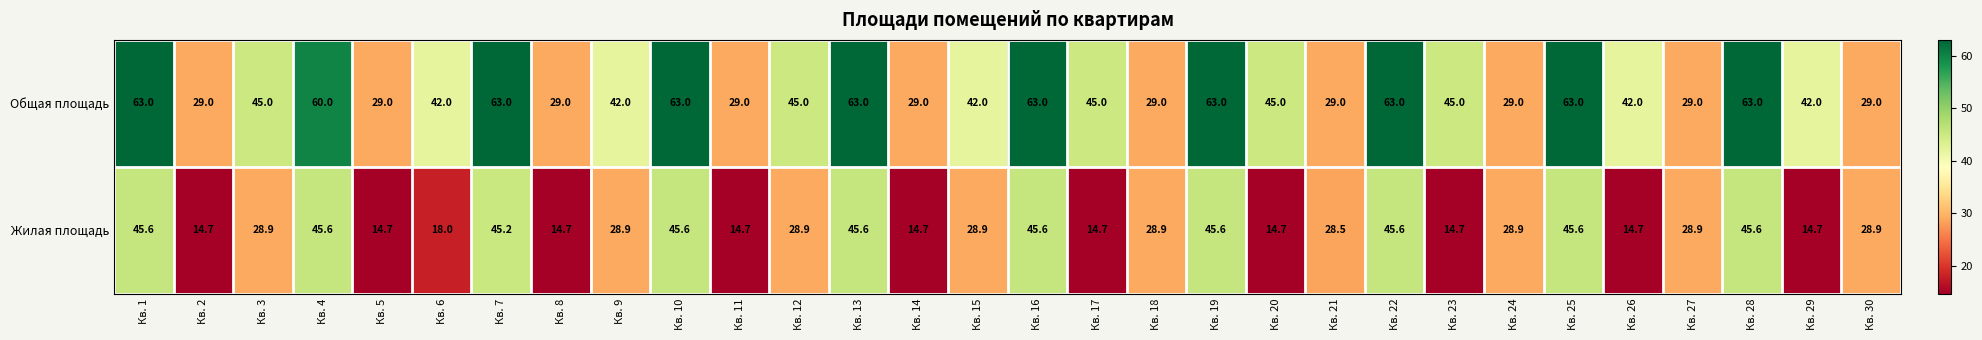

What is the total value across all series at Кв. 14?

43.7